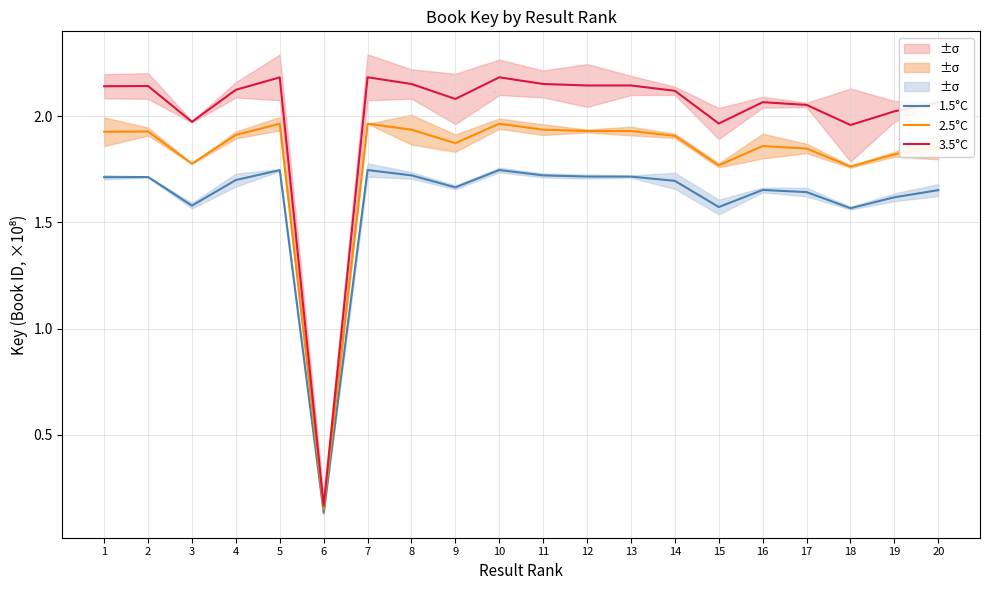

List the series in order of their overall mean, highest first.

3.5°C, 2.5°C, 1.5°C